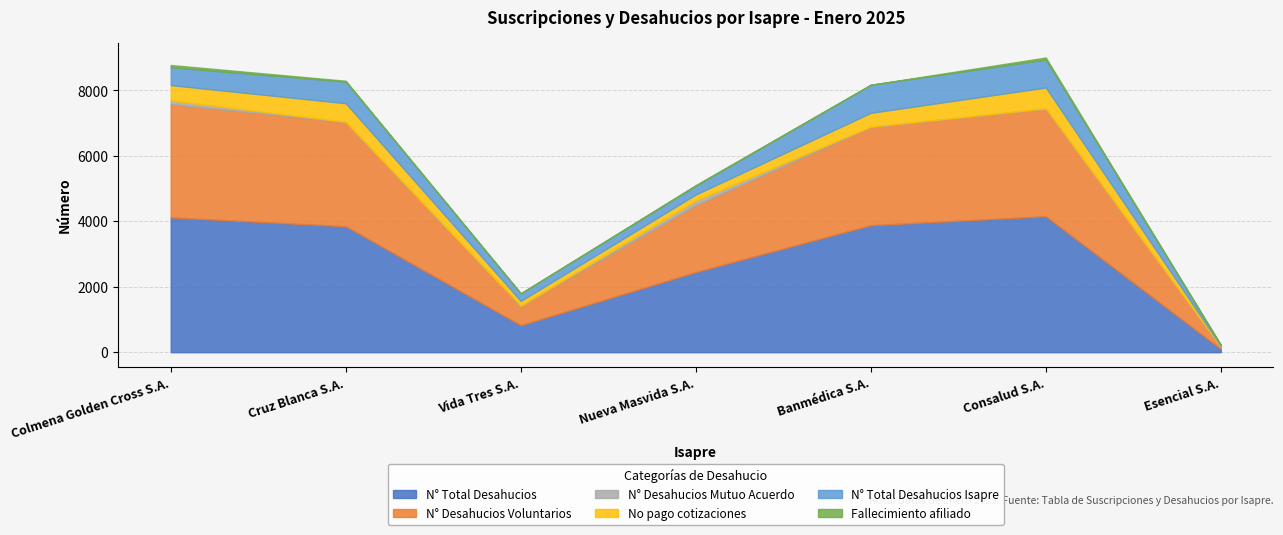

In N° Desahucios Mutuo Acuerdo, how many points are lower than both neighbors (excluding endpoints)?

1